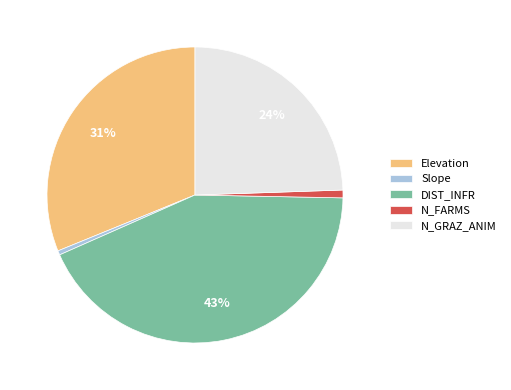

How many segments does this pie chart have?

5